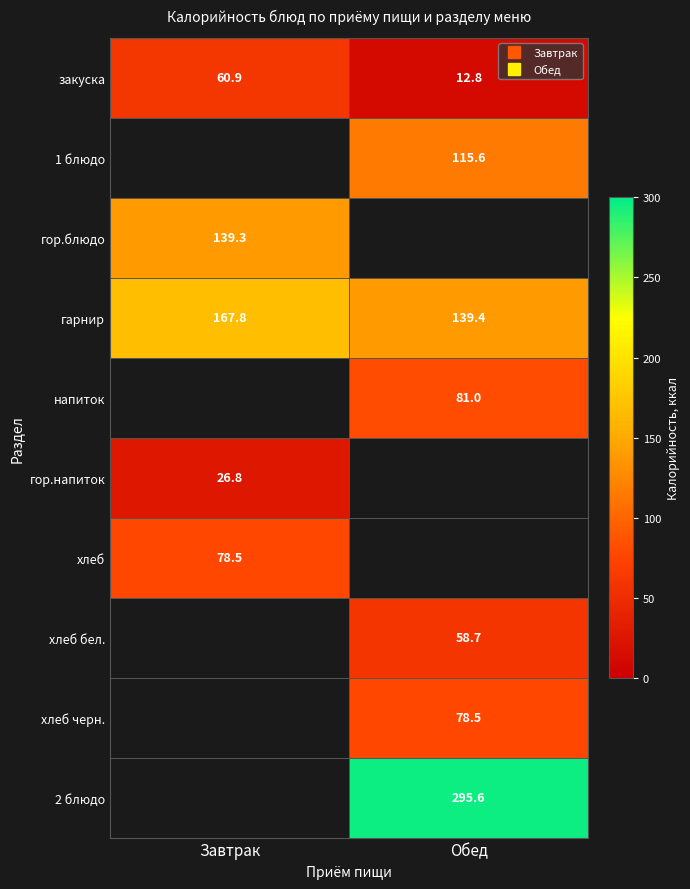

How many series are shown in this chart?

10